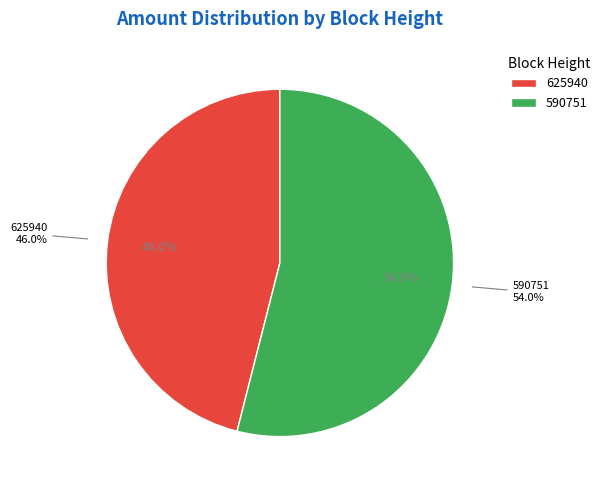

Is there a majority slice in this chart?

Yes